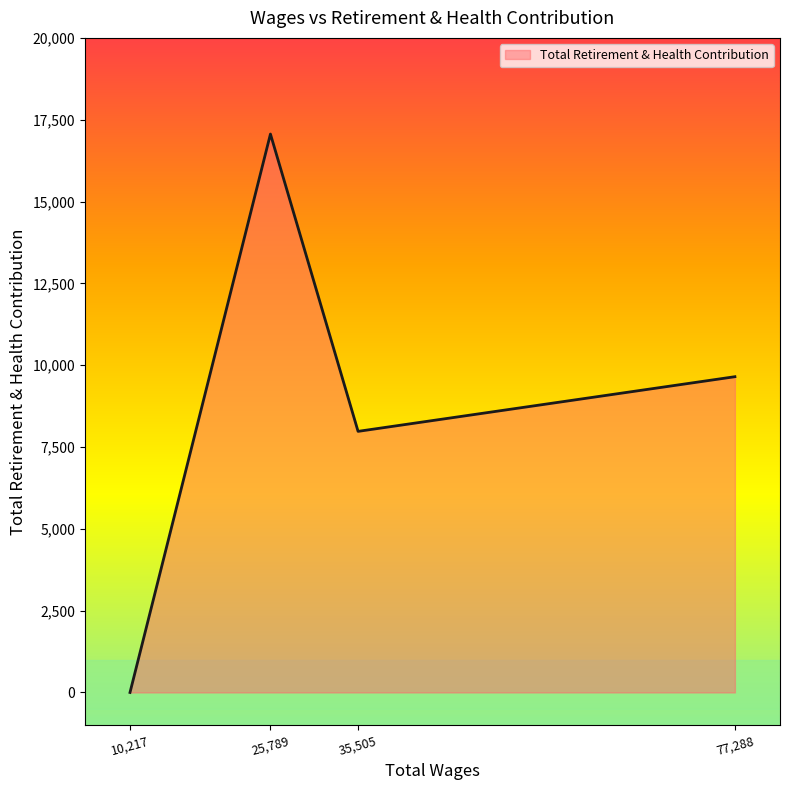

Count the number of categories in the chart.

4